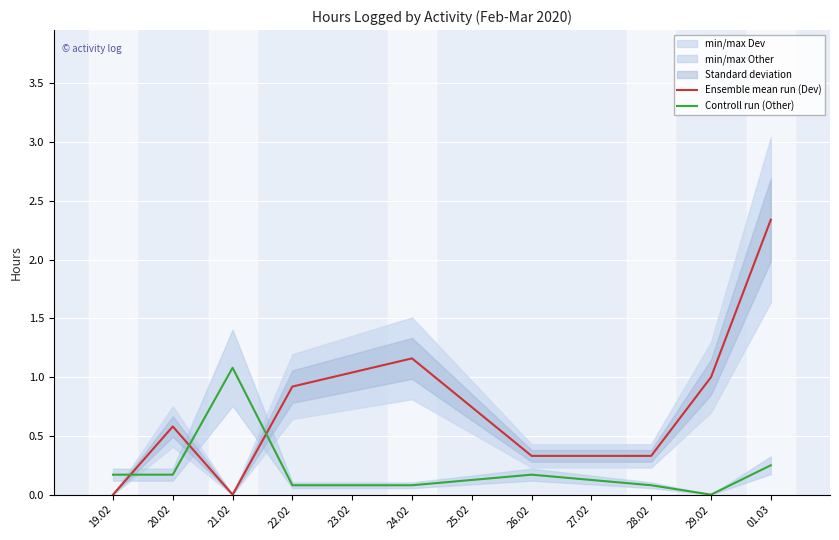

The value of Controll run (Other) at 21.02 is 1.1. True or false?

True